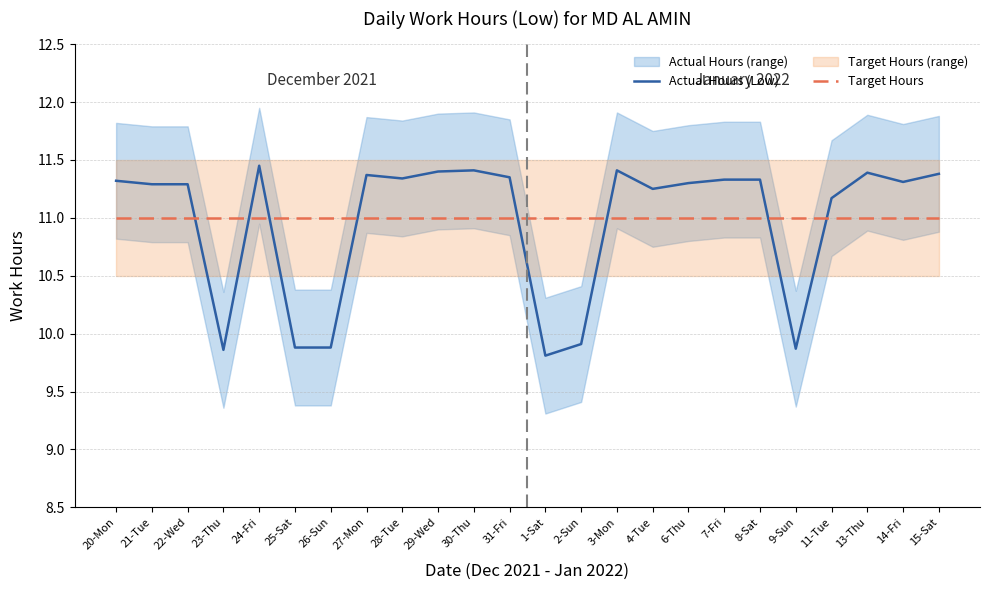

Which series has the largest total across all categories?

Target Hours